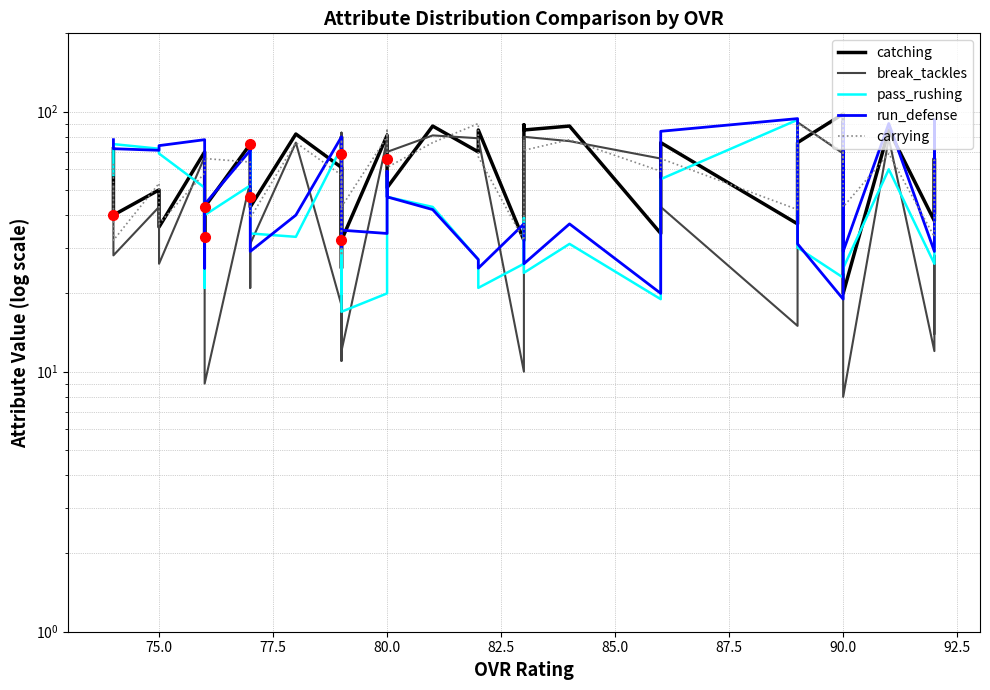

How many intersections are there between break_tackles and catching?

14